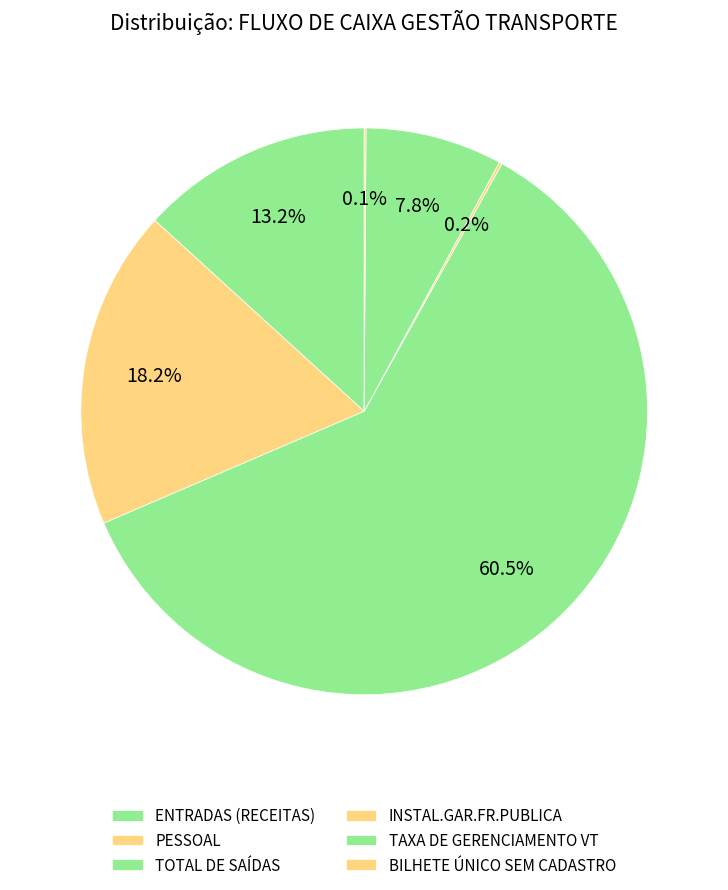

Does PESSOAL represent more than half of the total?

No